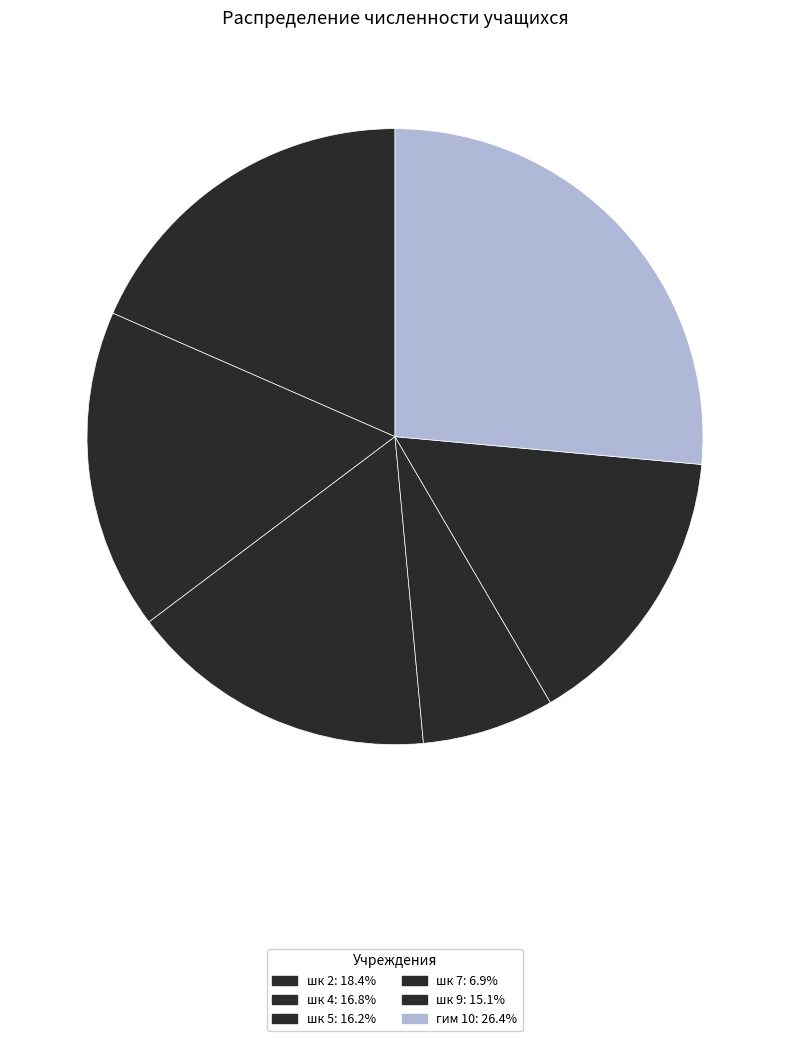

The шк 5 slice represents 16% of the pie. True or false?

True